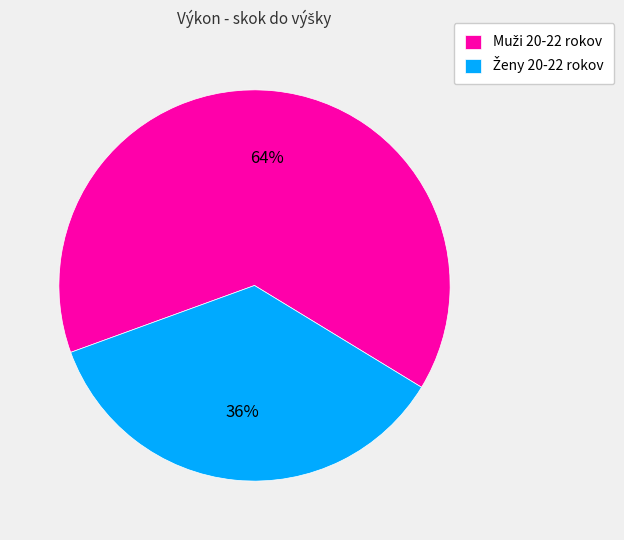

To the nearest percent, what is the average slice percentage?

50%